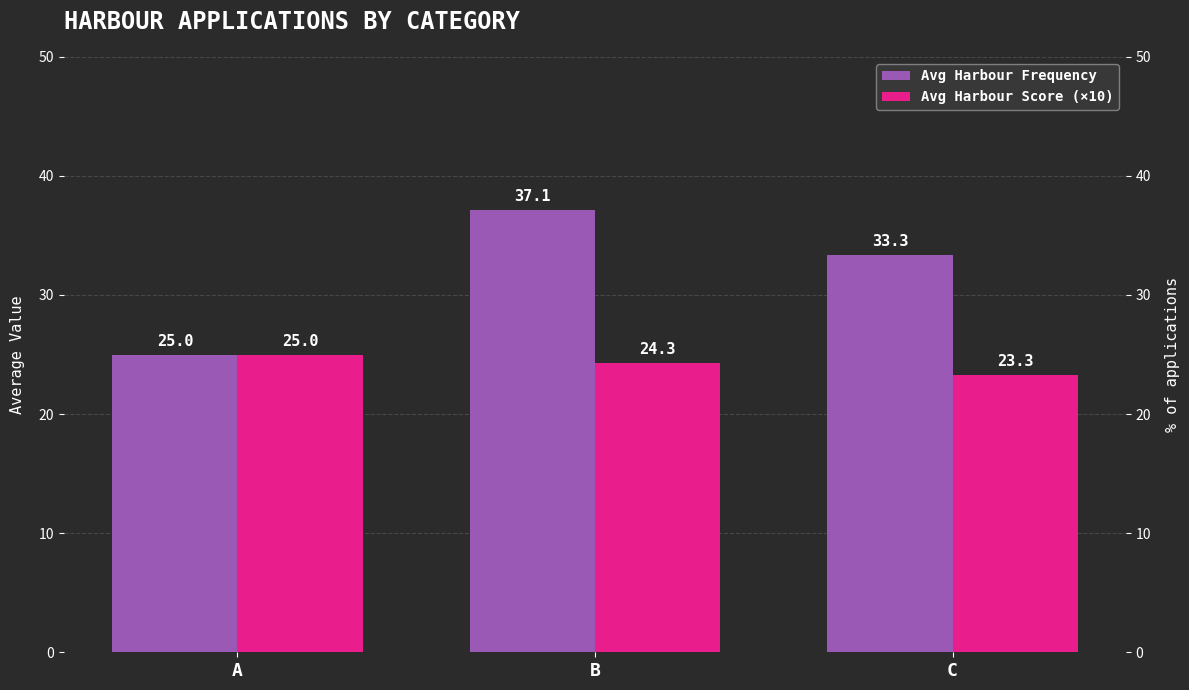

Reading left to right, what are all the values shown in this chart?

Avg Harbour Frequency: A=25.0	B=37.1	C=33.3
Avg Harbour Score (×10): A=25.0	B=24.3	C=23.3